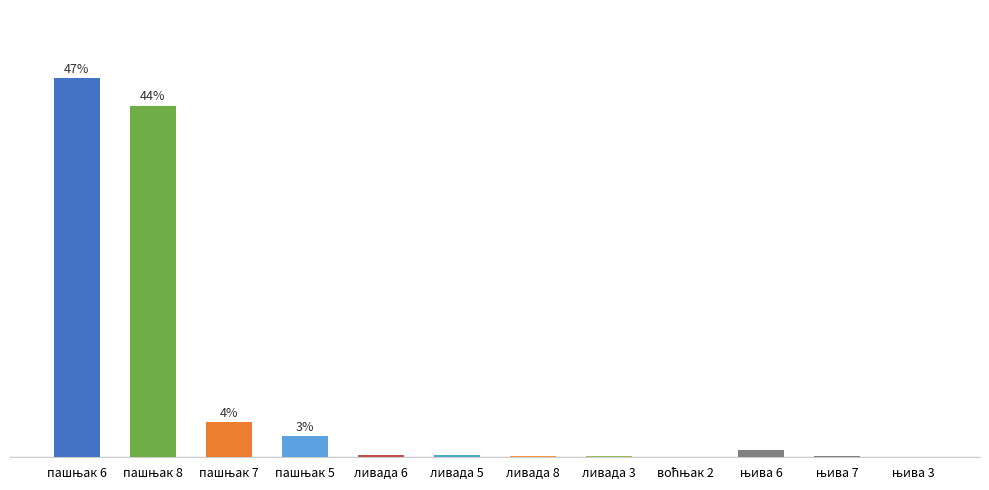

True or false: the data shows 0.9 at ливада 6.

True